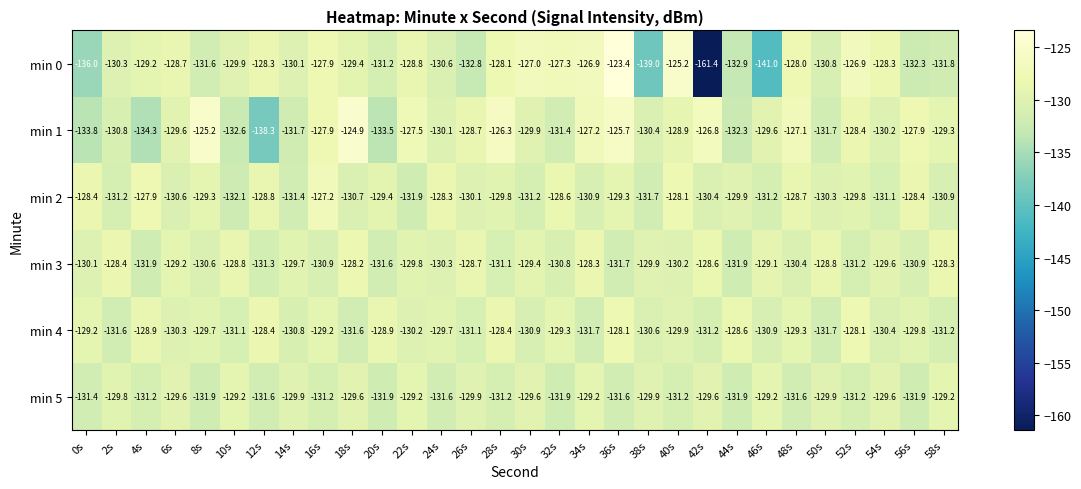

Where does the min 3 series first go above -129?

2s